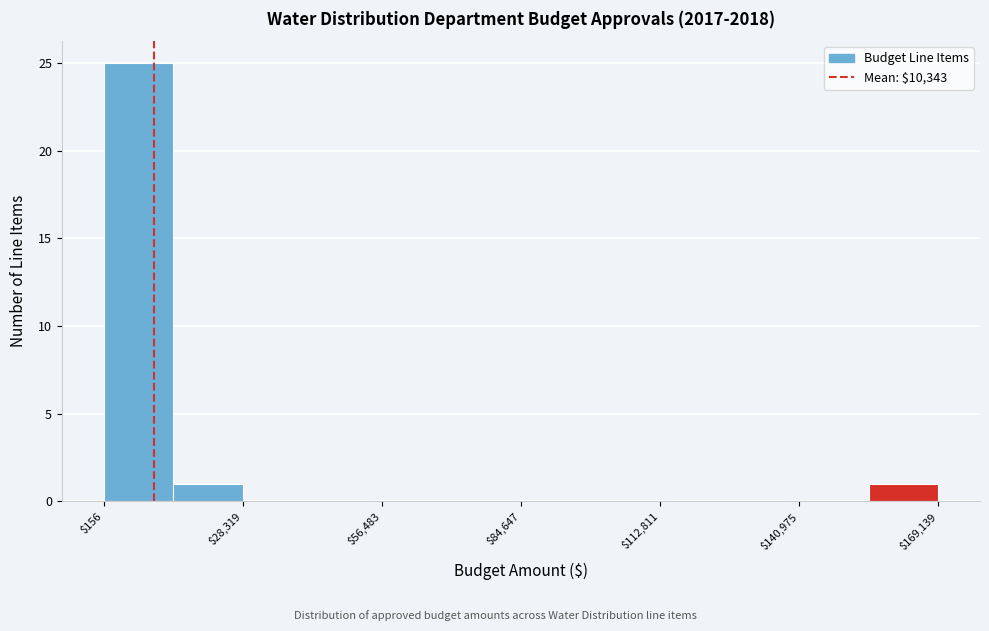

Around what value on the x-axis is the tallest bar? Give the approximate position of its centre, as read against the axis.

5000